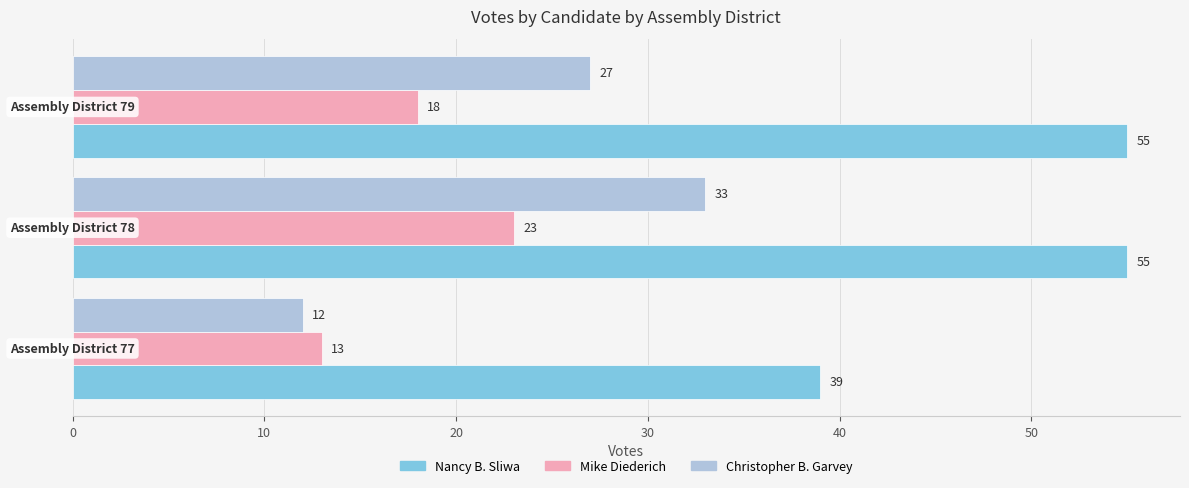

Rank the series by their maximum value, from highest to lowest.

Nancy B. Sliwa, Christopher B. Garvey, Mike Diederich